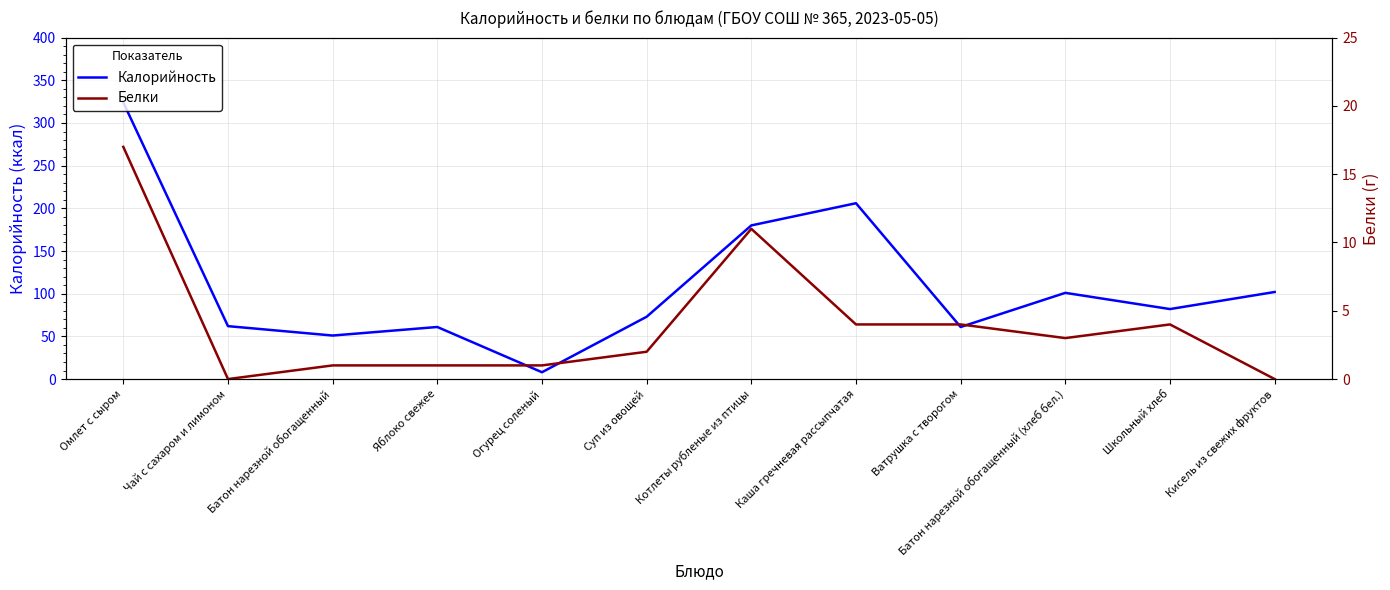

Where is the first local maximum for Белки?

Котлеты рубленые из птицы